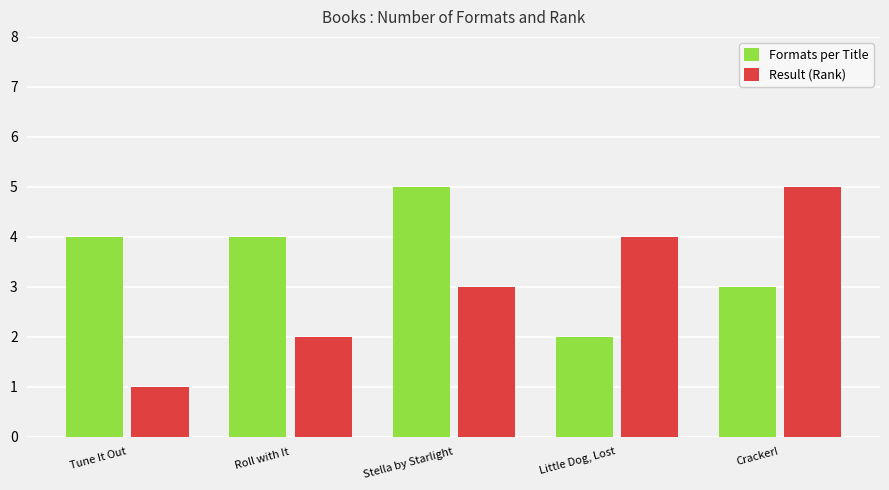

What value does the Formats per Title series have at Cracker!?

3